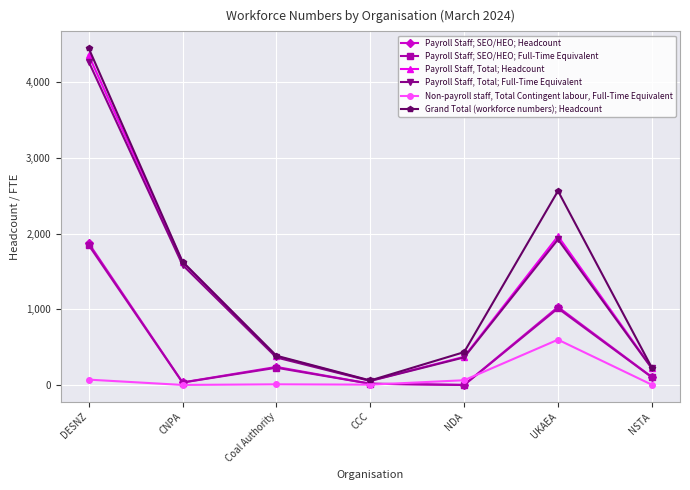

Count the number of categories in the chart.

7